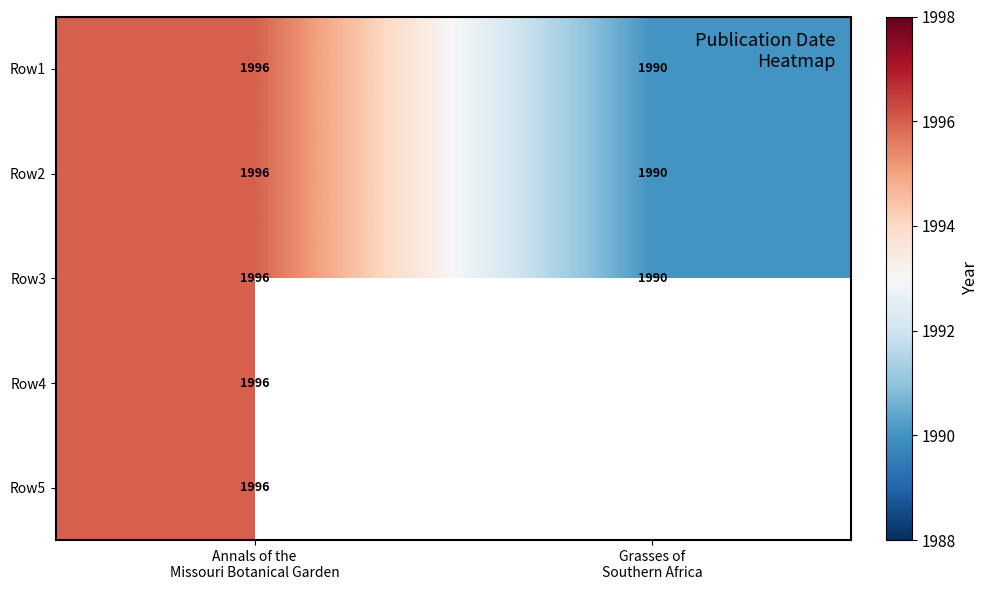

What is the sum of all Row3 values?

3986